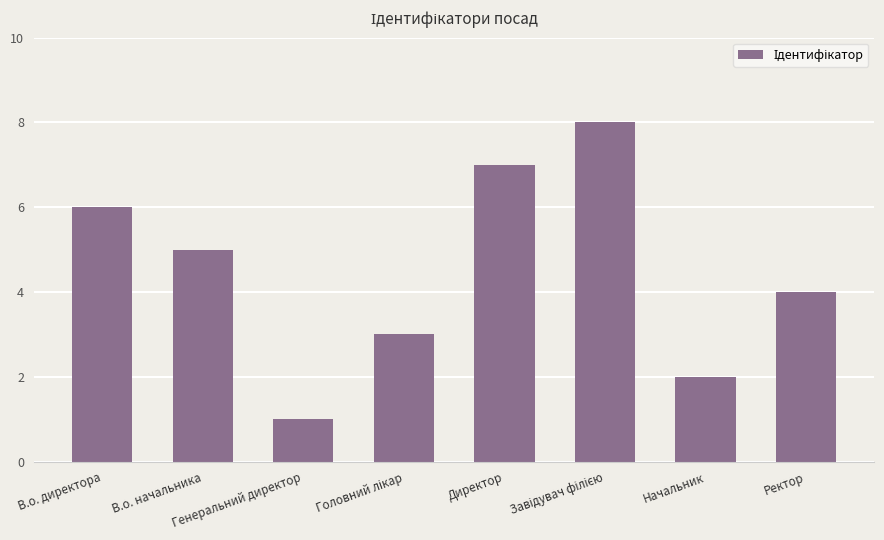

What is the difference between the maximum and second lowest values?

6